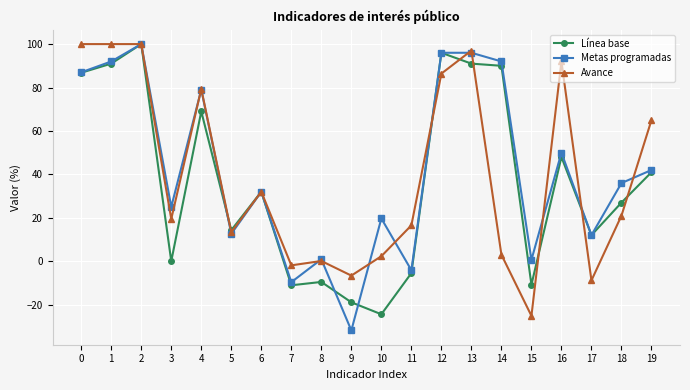

What is the sum of the Metas programadas values at 1 and 2?

192.0